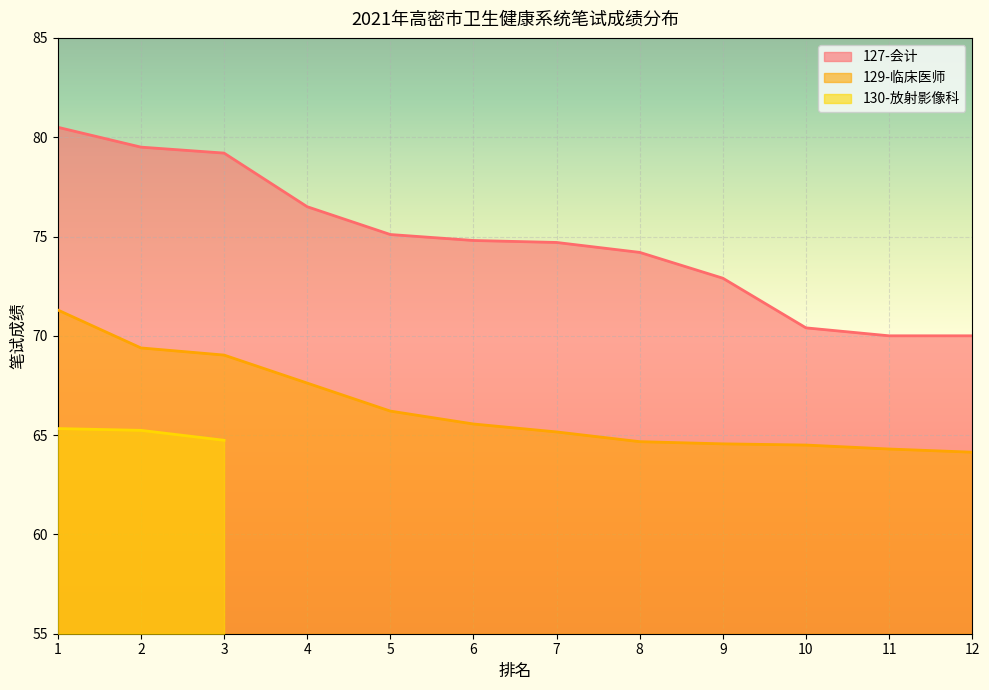

What is the average value of the 129-临床医师 series?

66.4